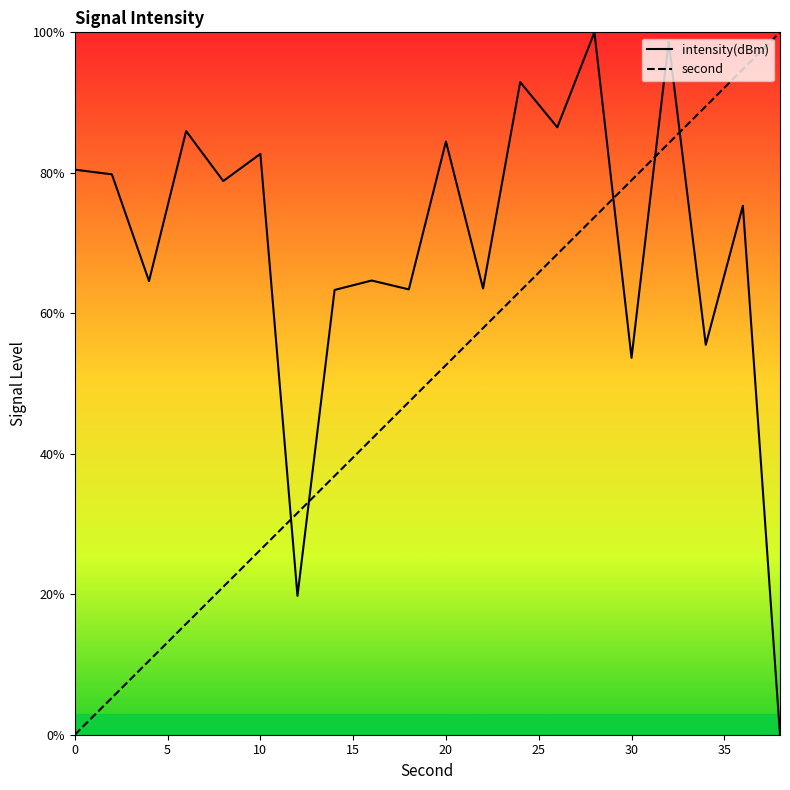

Reading left to right, what are all the values shown in this chart?

intensity(dBm): 80.4	79.8	64.6	85.9	78.8	82.7	19.8	63.3	64.7	63.4	84.5	63.5	92.9	86.5	100.0	53.6	98.7	55.5	75.3	0.0
second: 0.0	5.3	10.5	15.8	21.1	26.3	31.6	36.8	42.1	47.4	52.6	57.9	63.2	68.4	73.7	78.9	84.2	89.5	94.7	100.0